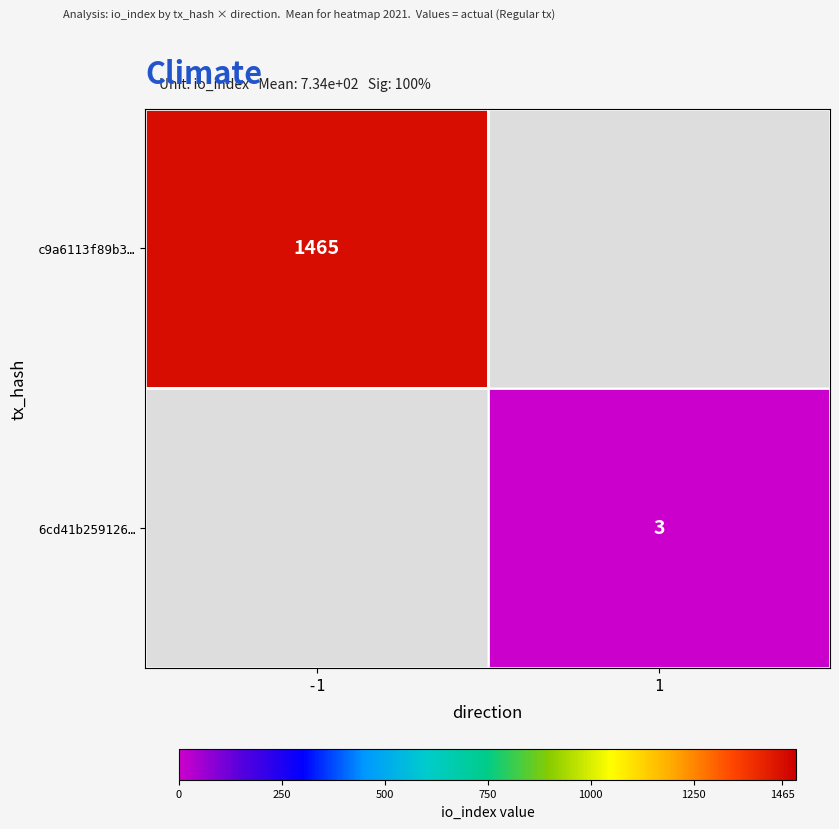

Is it true that 6cd41b259126… equals 2 at 1?

False